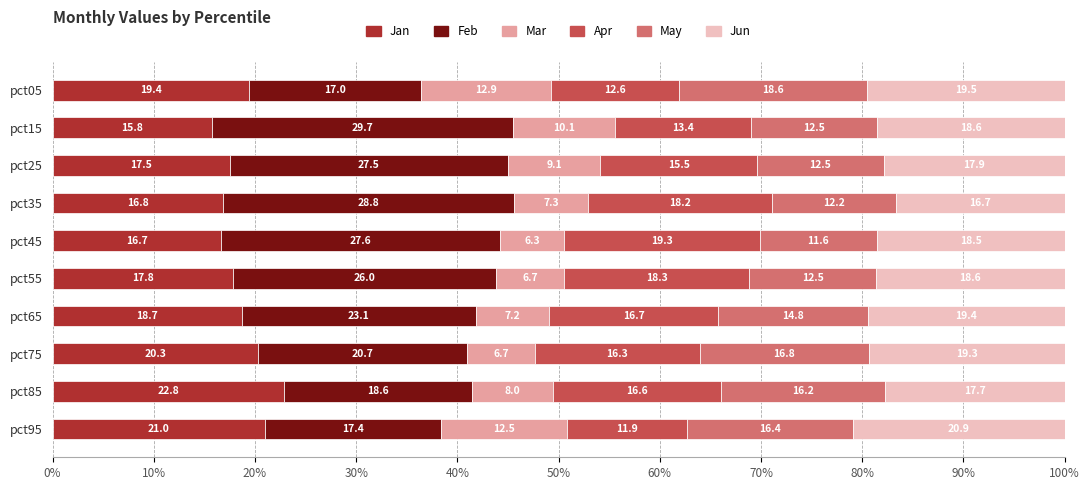

What is the total value across all series at pct35?

100.0